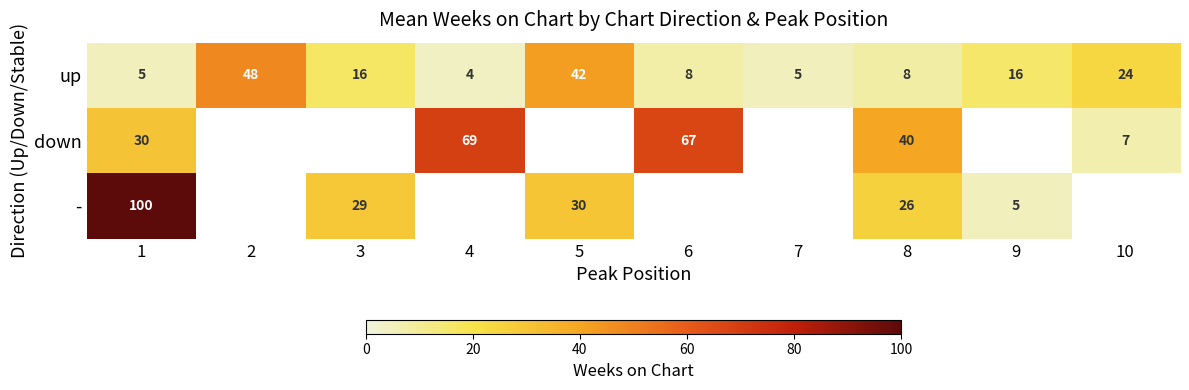

What is the total value across all series at 1?

135